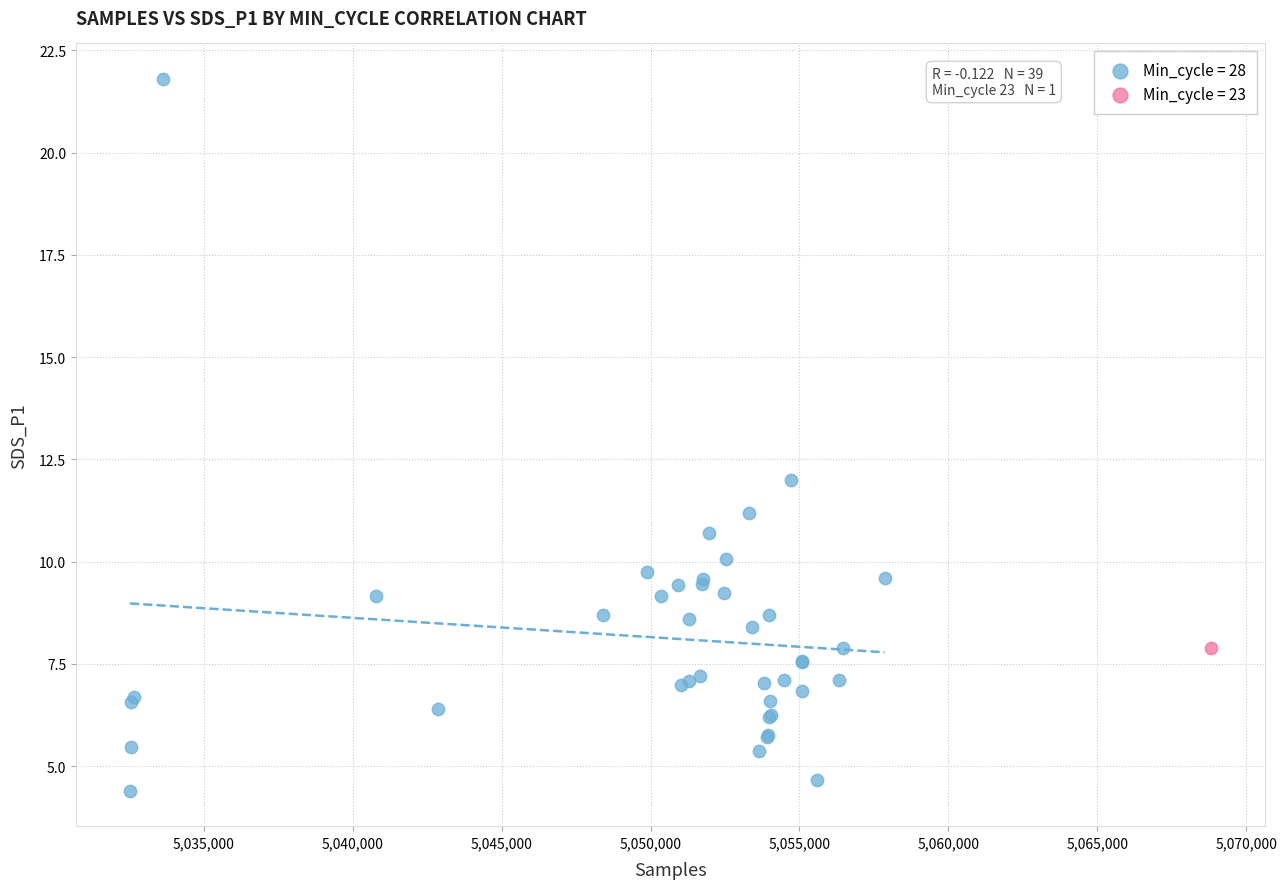

What are all the series names shown in the legend?

Min_cycle = 28, Min_cycle = 23